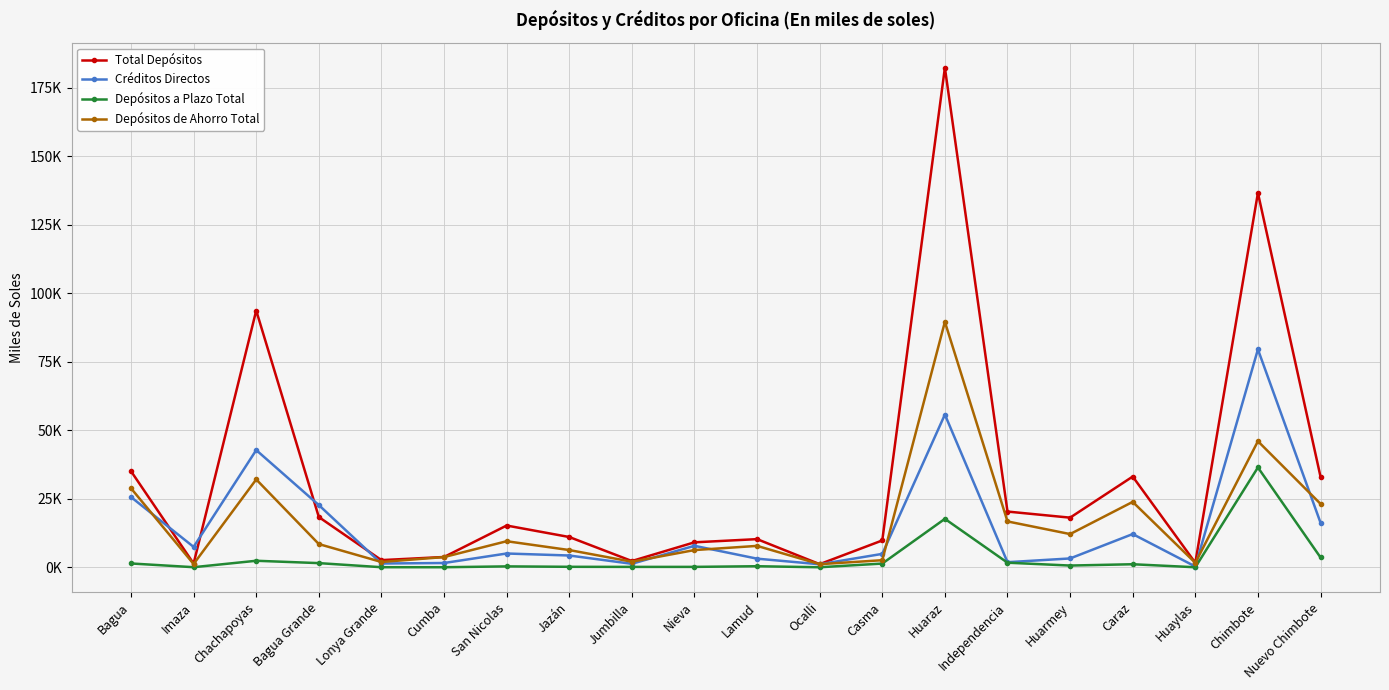

What are all the series names shown in the legend?

Total Depósitos, Créditos Directos, Depósitos a Plazo Total, Depósitos de Ahorro Total